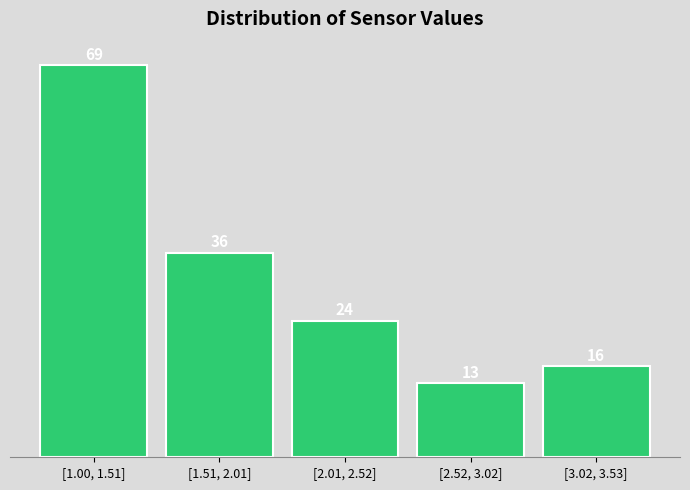

Reading left to right, list all the values displayed in this chart.

[1.00, 1.51]=69	[1.51, 2.01]=36	[2.01, 2.52]=24	[2.52, 3.02]=13	[3.02, 3.53]=16